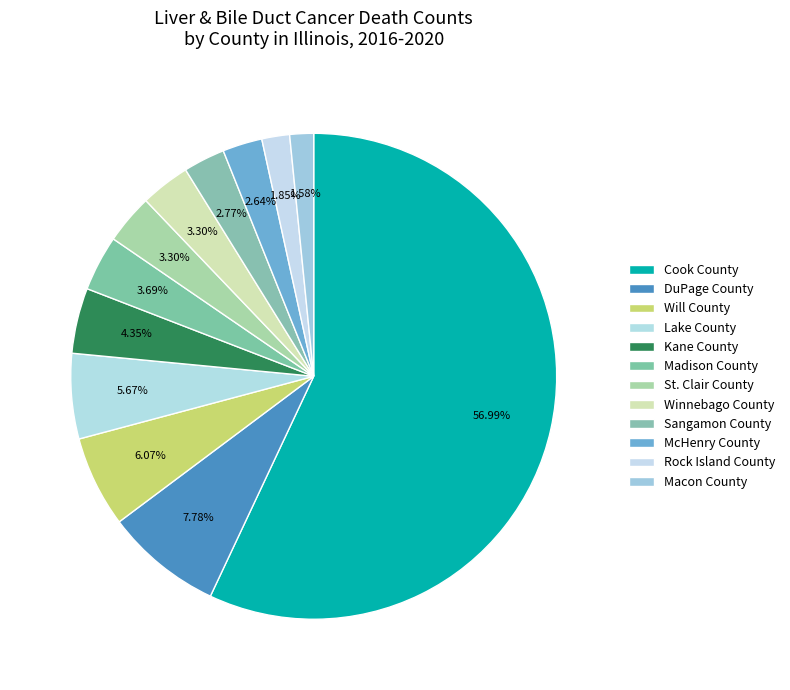

To the nearest percent, what portion does Macon County represent?

2%